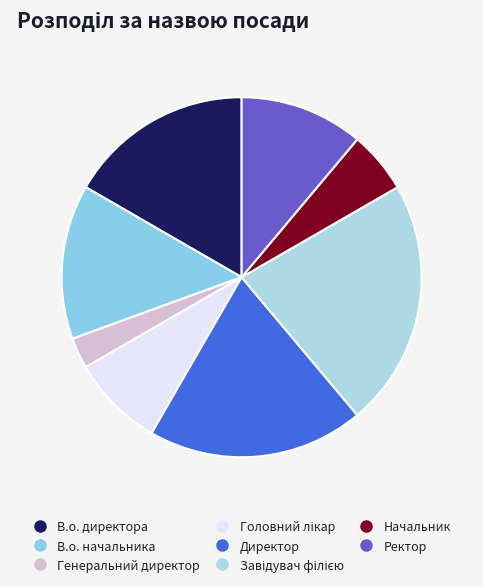

What percentage is the В.о. начальника slice, to the nearest percent?

14%